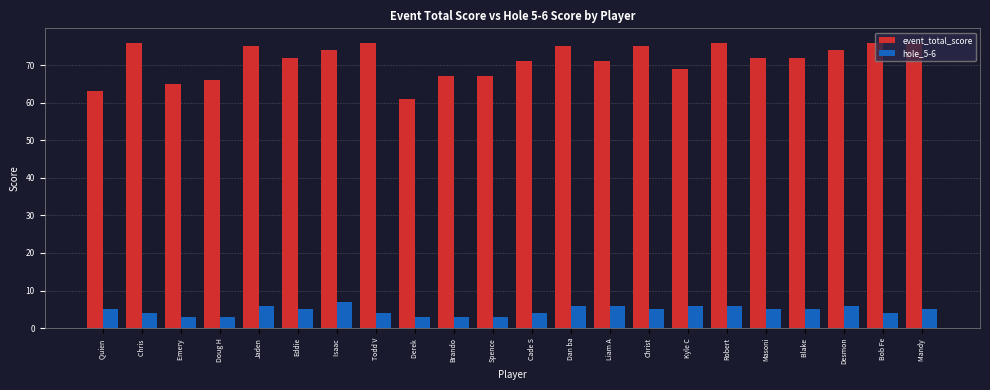

What value does the event_total_score series have at Dan ba, to the nearest 10?

80